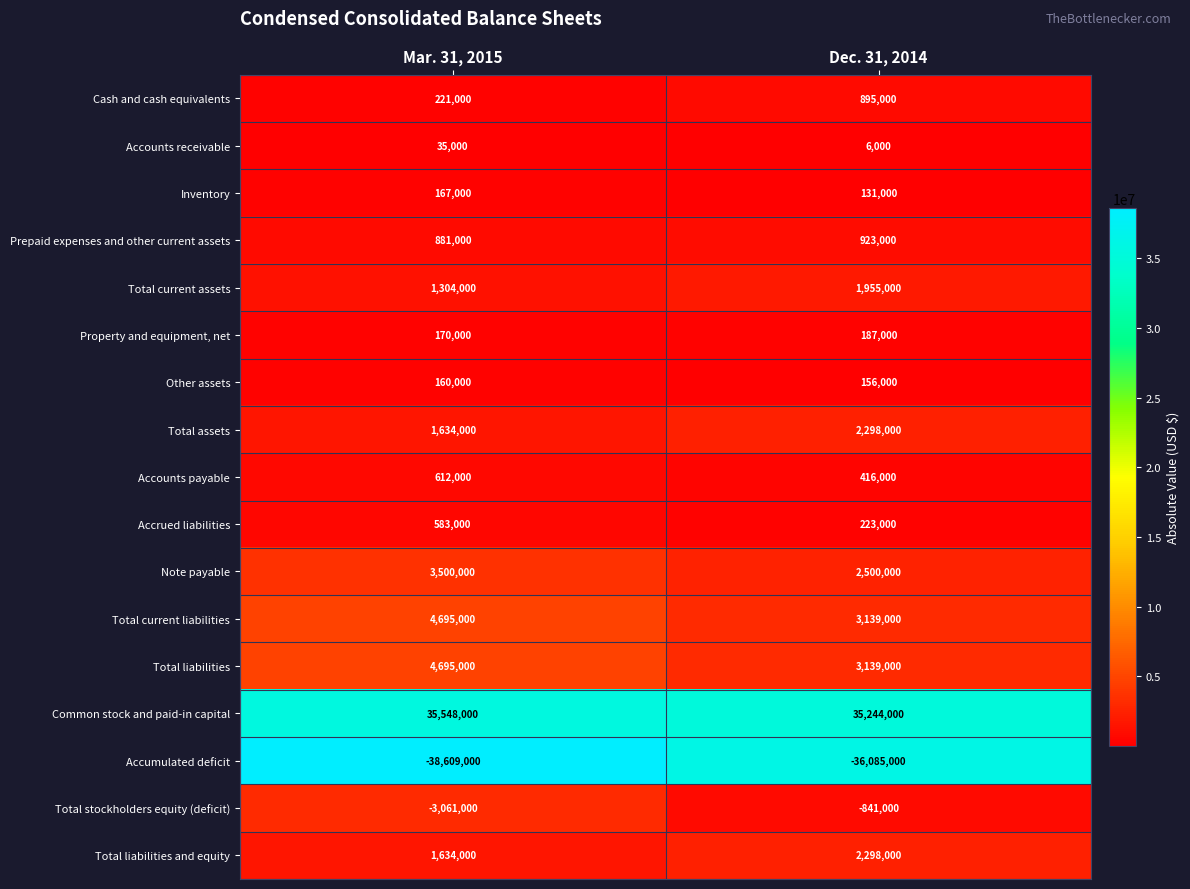

True or false: Property and equipment, net has a value of 41187 at Mar. 31, 2015.

False